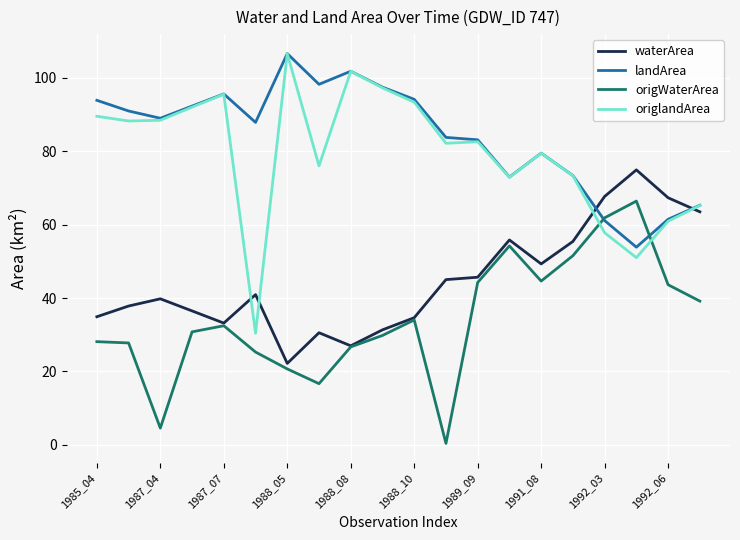

Which series has the widest spread of values?

origlandArea